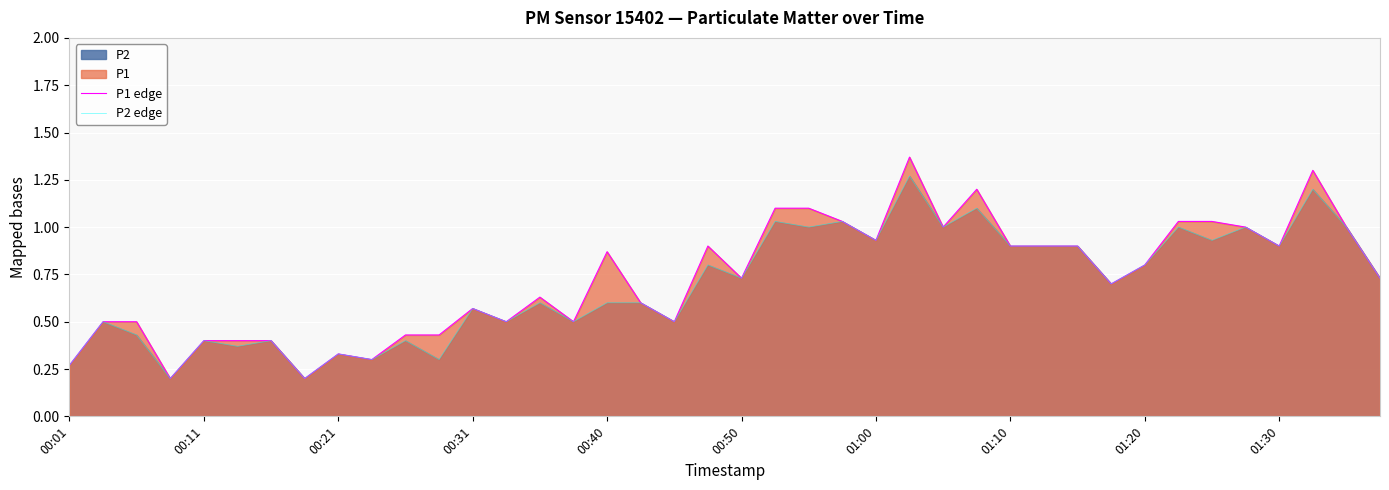

Reading left to right, list all the values displayed in this chart.

P1 edge: 0.3	0.5	0.5	0.2	0.4	0.4	0.4	0.2	0.3	0.3	0.4	0.4	0.6	0.5	0.6	0.5	0.9	0.6	0.5	0.9	0.7	1.1	1.1	1.0	0.9	1.4	1.0	1.2	0.9	0.9	0.9	0.7	0.8	1.0	1.0	1.0	0.9	1.3	1.0	0.7
P2 edge: 0.3	0.5	0.4	0.2	0.4	0.4	0.4	0.2	0.3	0.3	0.4	0.3	0.6	0.5	0.6	0.5	0.6	0.6	0.5	0.8	0.7	1.0	1.0	1.0	0.9	1.3	1.0	1.1	0.9	0.9	0.9	0.7	0.8	1.0	0.9	1.0	0.9	1.2	1.0	0.7